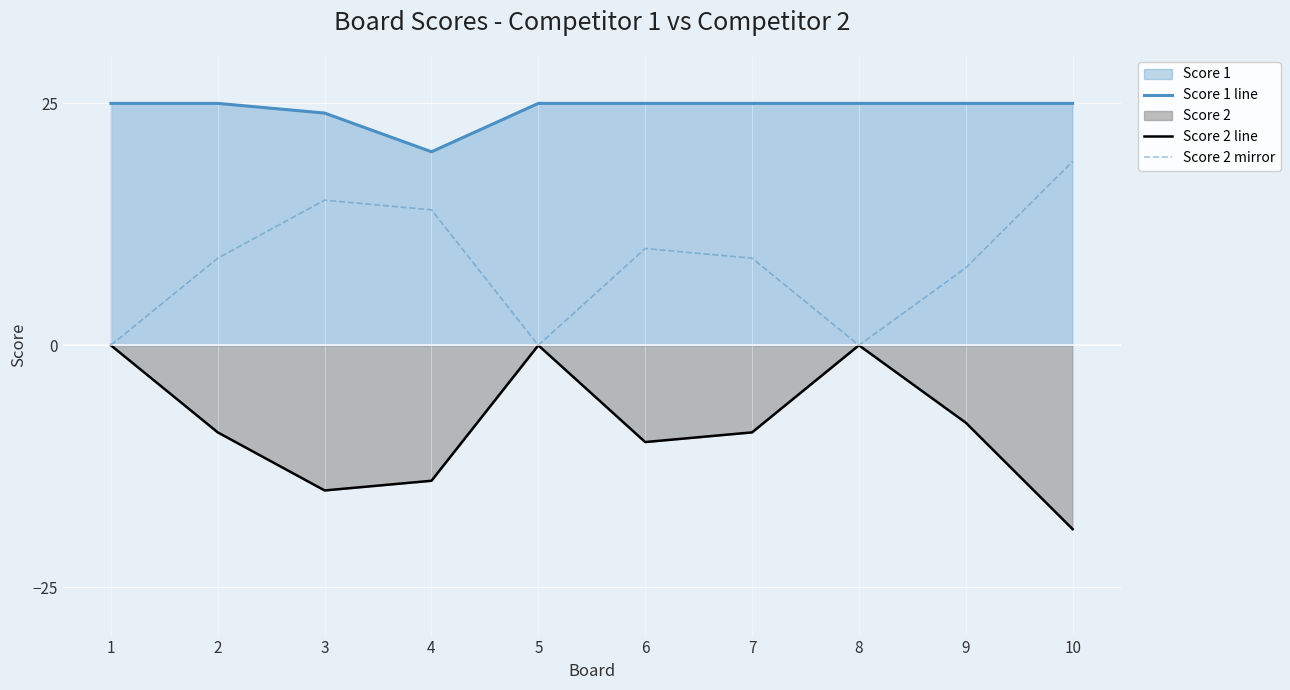

At how many categories does at least one series exceed 14?

10